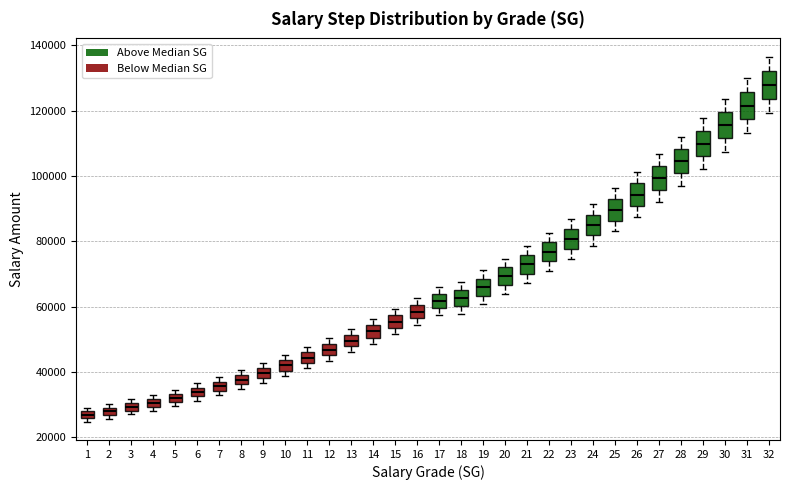

Where is the upper edge of the box at x = 21 on the y-axis? The values are not printed on the chart, so give them approximately, as read against the axis.

76000